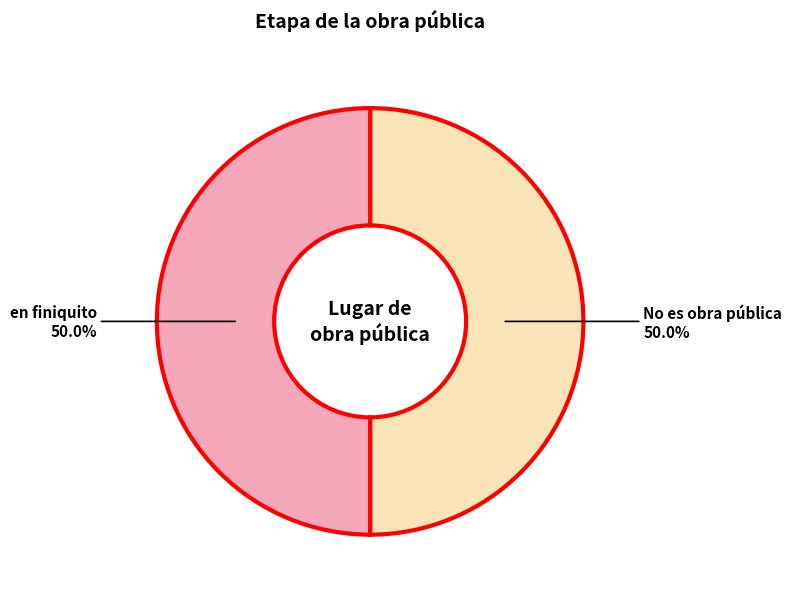

What is the largest slice in the pie chart?

No es obra pública